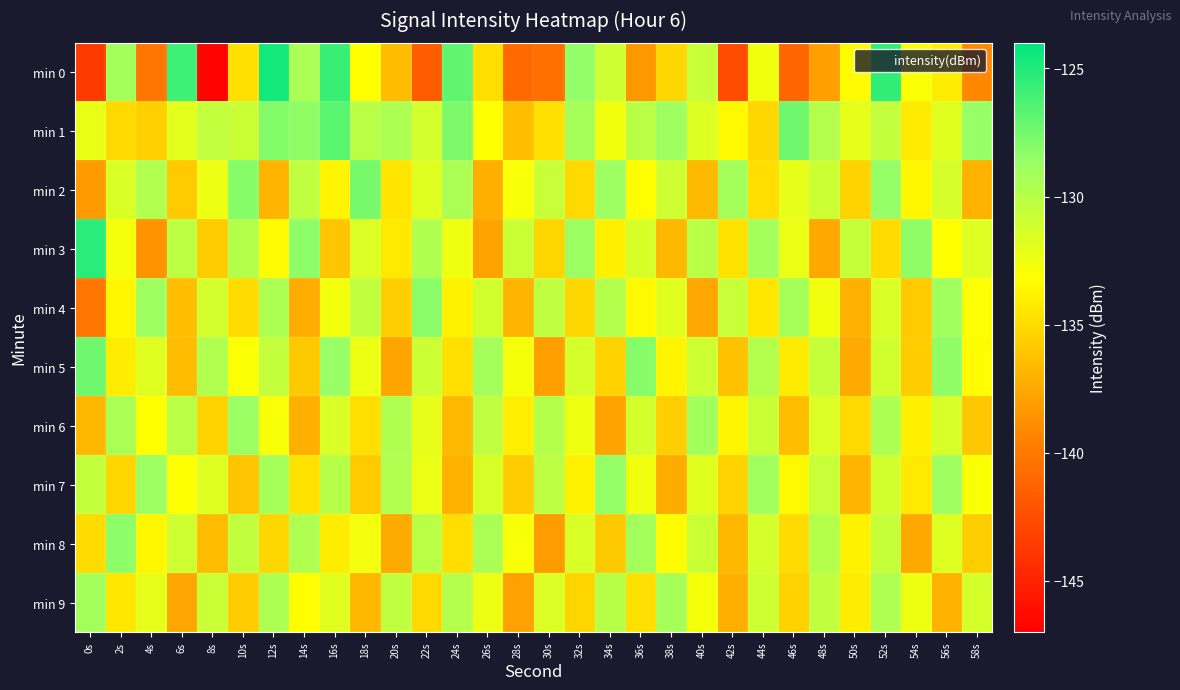

At which category is the sum across all series the highest?

52s